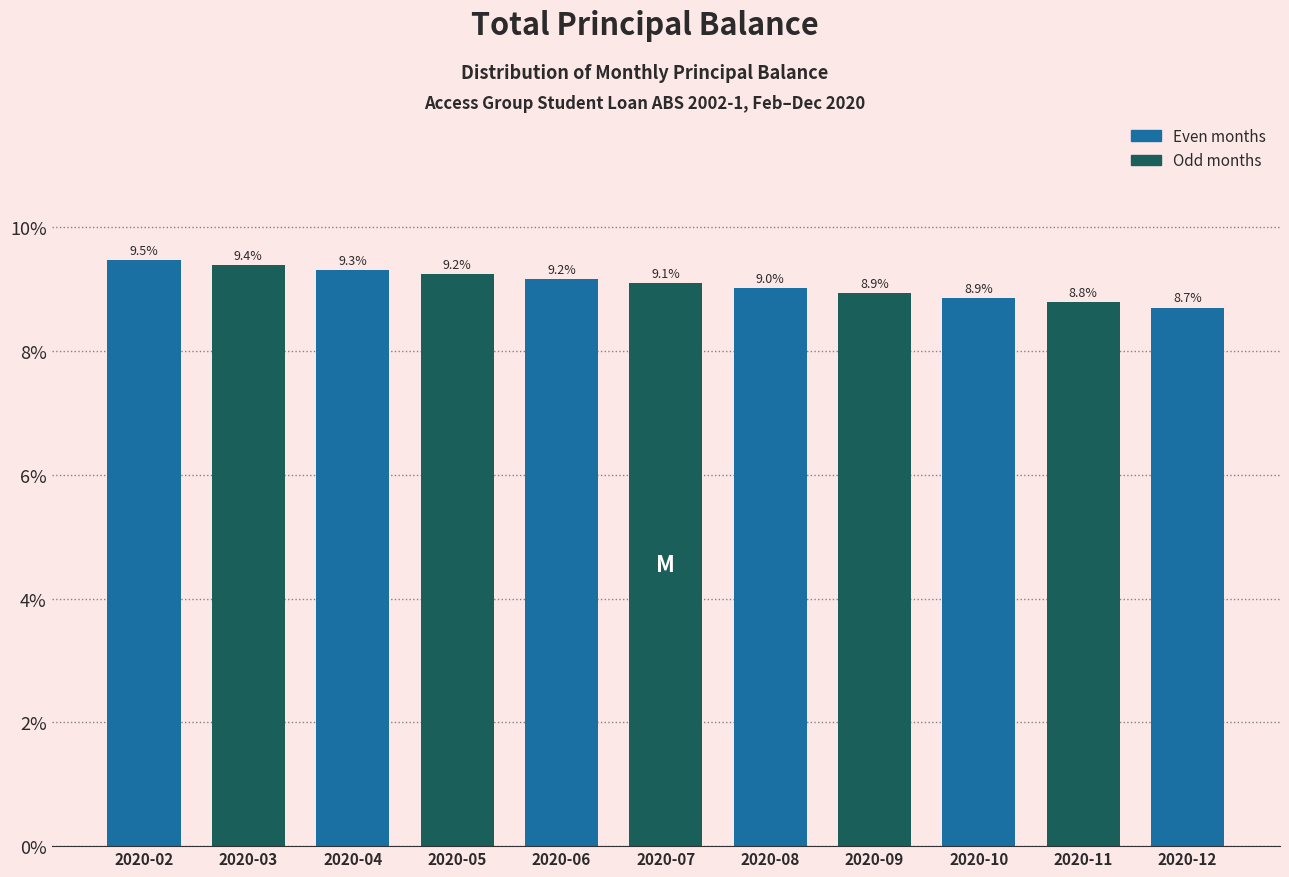

Reading right to left, what are all the values shown in this chart?

8.7	8.8	8.9	8.9	9.0	9.1	9.2	9.2	9.3	9.4	9.5